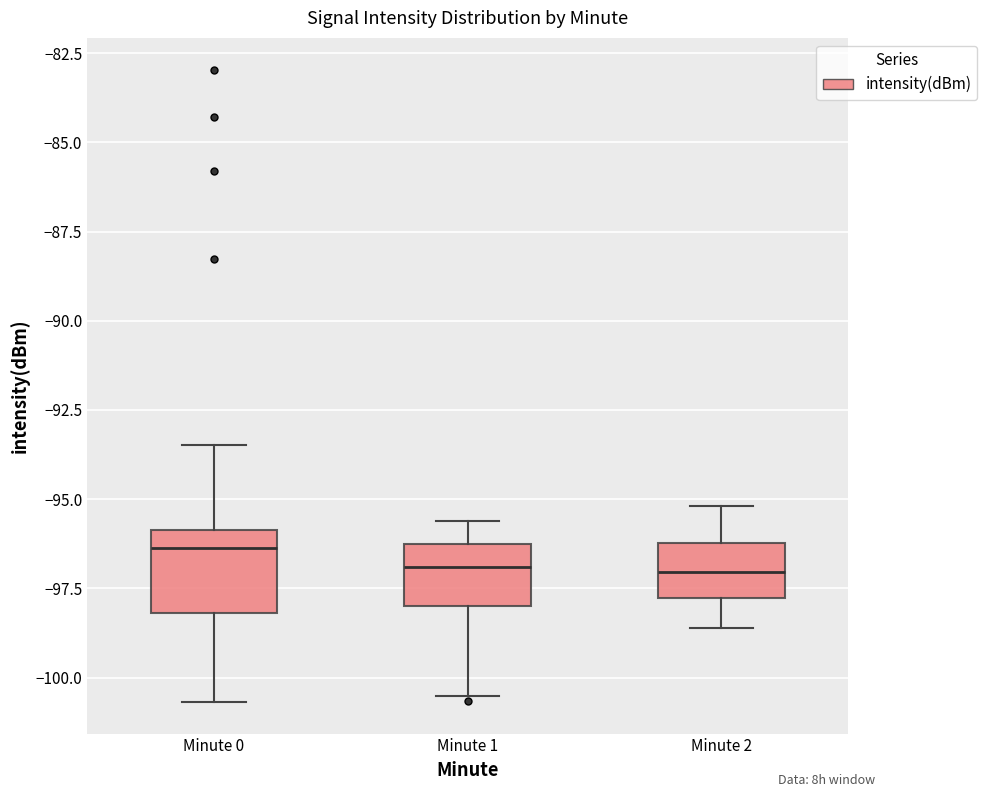

Where does the lower whisker of the box for Minute 1 end on the y-axis? The values are not printed on the chart, so give them approximately, as read against the axis.

-100.5